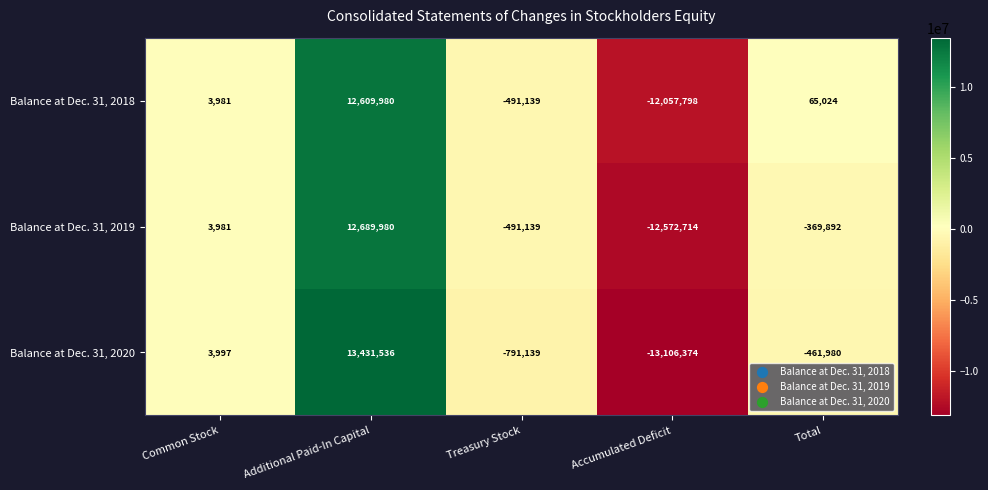

At which category does the chart reach its minimum across all series?

Accumulated Deficit